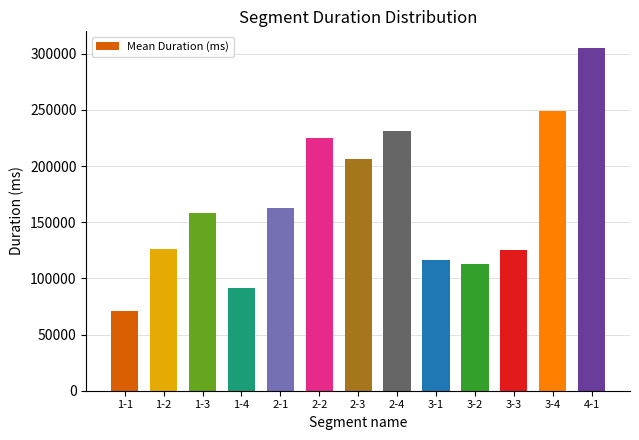

Are the bars horizontal?

No